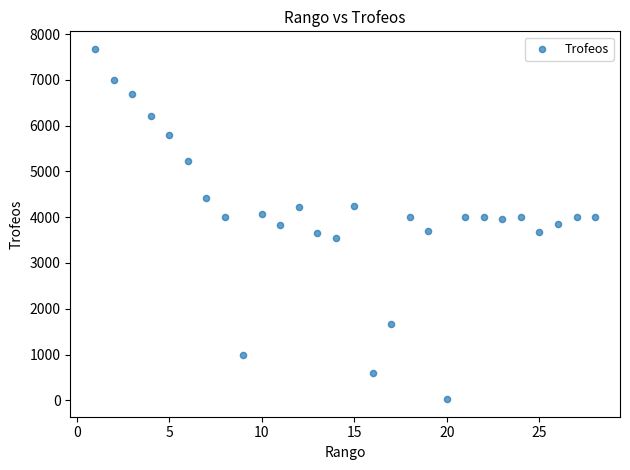

What is the range of X values (max minus min)?

27